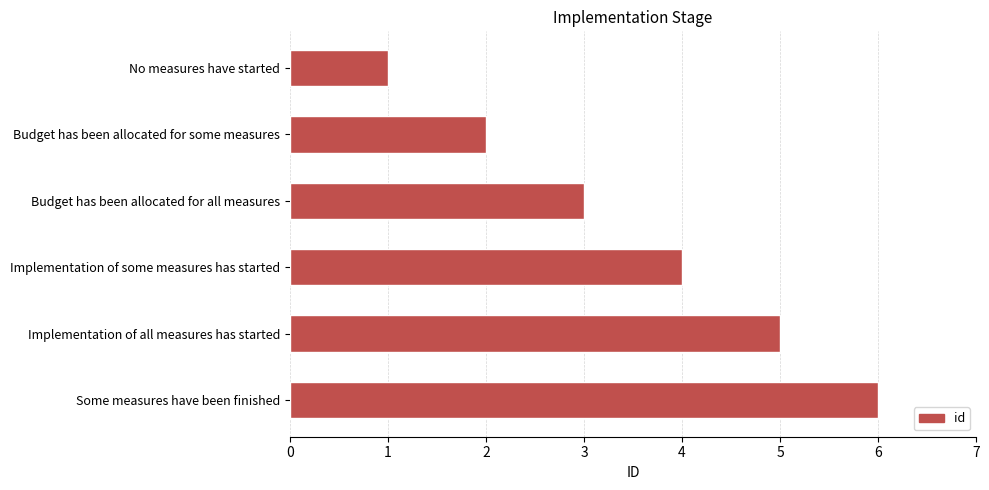

How many values are between 2 and 5?

4